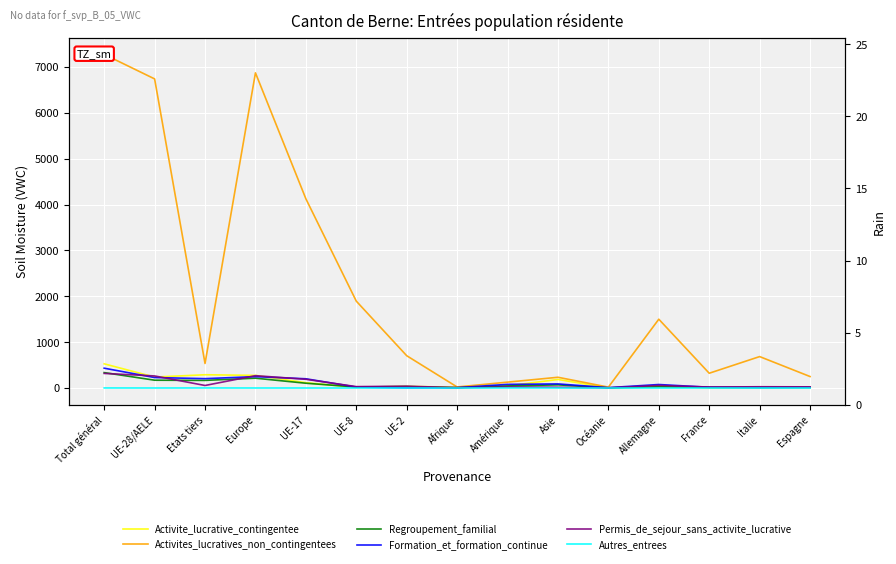

Reading right to left, transcribe all the data shown in this chart.

Activite_lucrative_contingentee: Espagne=13	Italie=21	France=4	Allemagne=43	Océanie=4	Asie=186	Amérique=46	Afrique=16	UE-2=36	UE-8=15	UE-17=116	Europe=275	Etats tiers=289	UE-28/AELE=238	Total général=527
Activites_lucratives_non_contingentees: Espagne=250	Italie=685	France=322	Allemagne=1500	Océanie=19	Asie=234	Amérique=128	Afrique=22	UE-2=704	UE-8=1894	UE-17=4126	Europe=6872	Etats tiers=535	UE-28/AELE=6740	Total général=7275
Regroupement_familial: Espagne=13	Italie=7	France=15	Allemagne=27	Océanie=2	Asie=69	Amérique=45	Afrique=6	UE-2=31	UE-8=22	UE-17=104	Europe=214	Etats tiers=166	UE-28/AELE=170	Total général=336
Formation_et_formation_continue: Espagne=15	Italie=15	France=16	Allemagne=76	Océanie=8	Asie=89	Amérique=79	Afrique=7	UE-2=2	UE-8=20	UE-17=201	Europe=248	Etats tiers=204	UE-28/AELE=228	Total général=432
Permis_de_sejour_sans_activite_lucrative: Espagne=25	Italie=27	France=21	Allemagne=56	Océanie=3	Asie=16	Amérique=23	Afrique=7	UE-2=39	UE-8=30	UE-17=190	Europe=269	Etats tiers=55	UE-28/AELE=263	Total général=318
Autres_entrees: Espagne=0	Italie=0	France=0	Allemagne=0	Océanie=0	Asie=0	Amérique=1	Afrique=0	UE-2=0	UE-8=0	UE-17=0	Europe=0	Etats tiers=1	UE-28/AELE=0	Total général=1